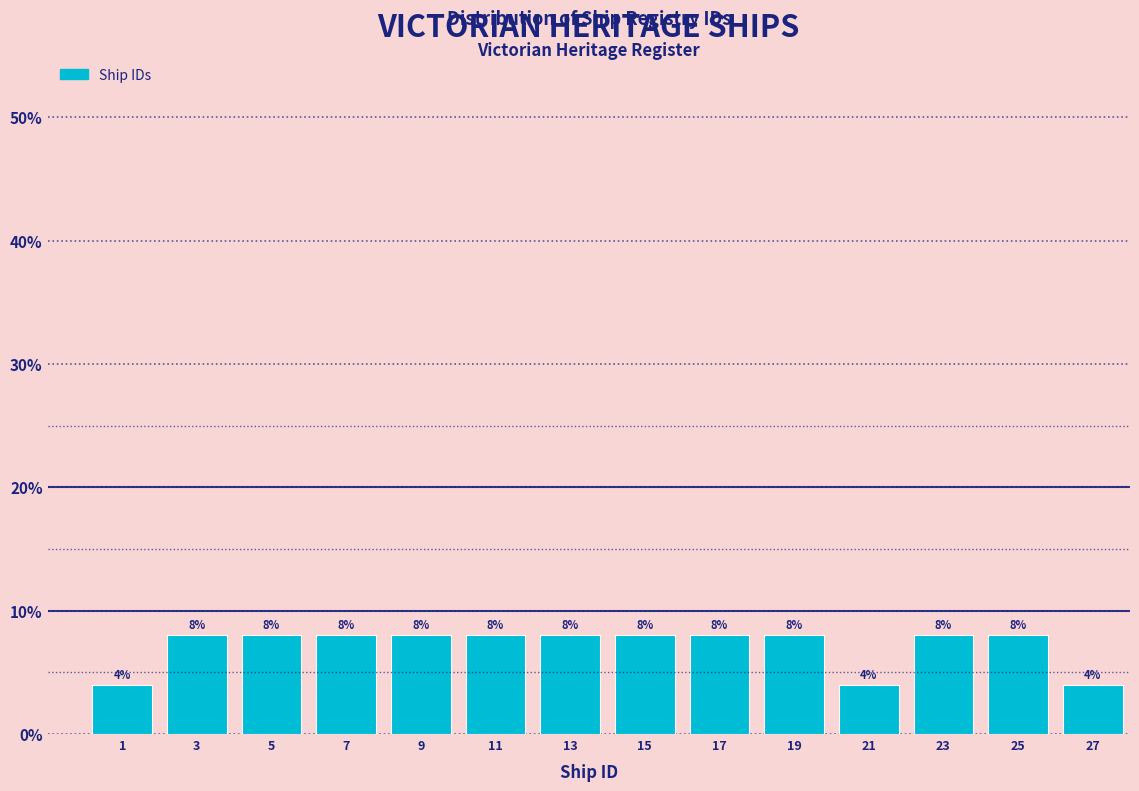

What is the height of the bar covering 0 to 2 on the x-axis?

4